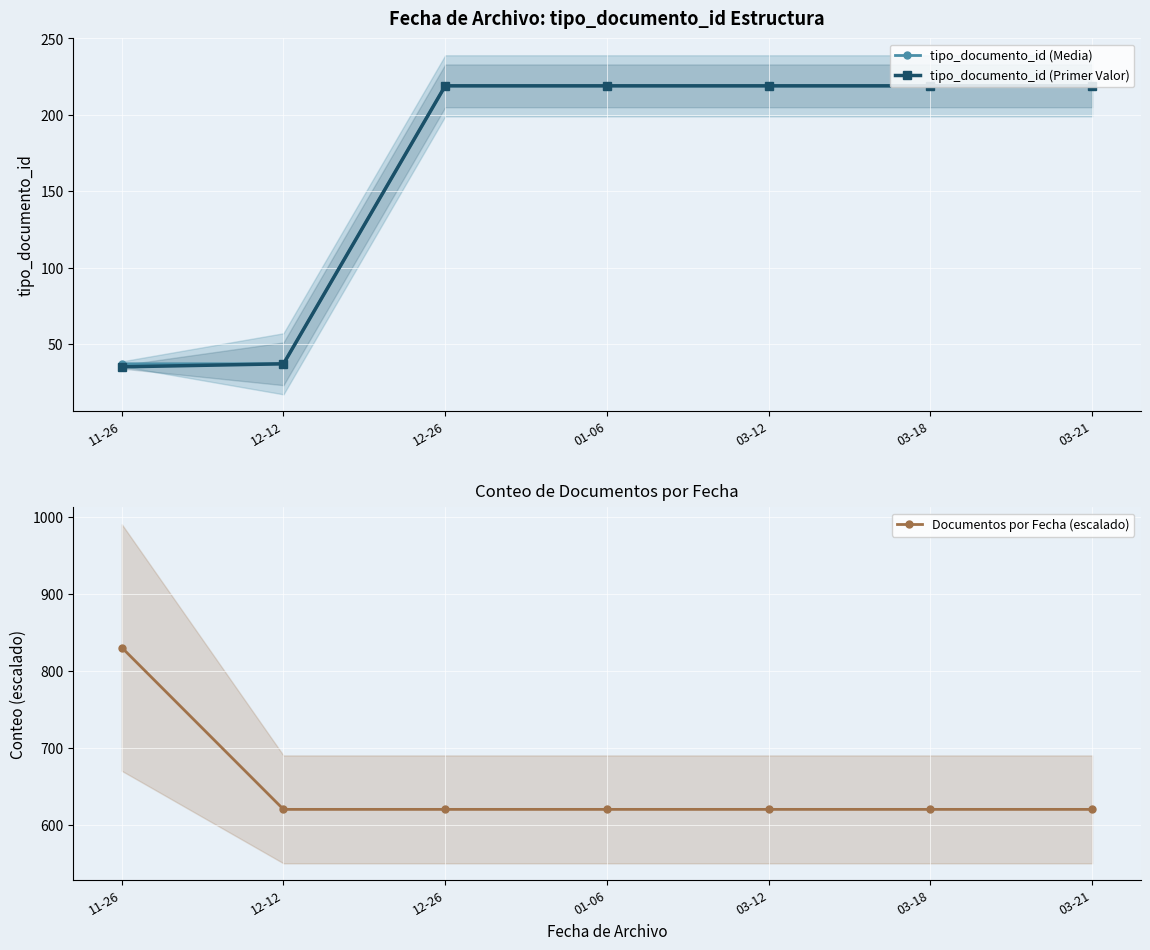

Where is Documentos por Fecha (escalado) nearest to the value 725?

11-26